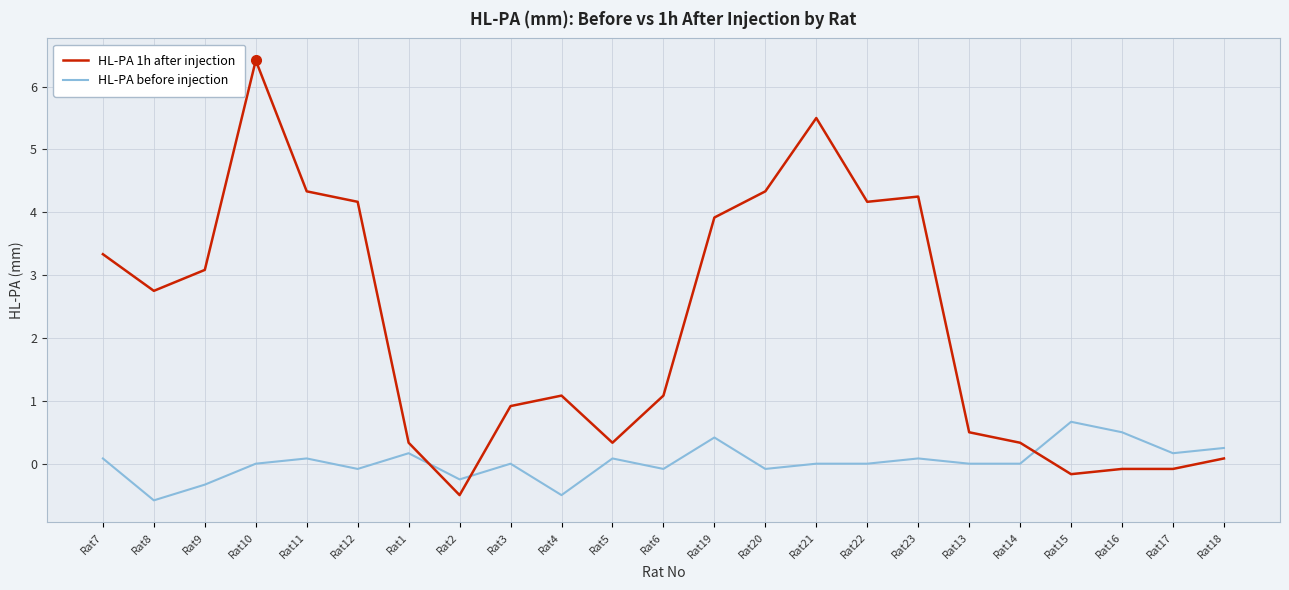

Which category has the highest value across all series?

Rat10